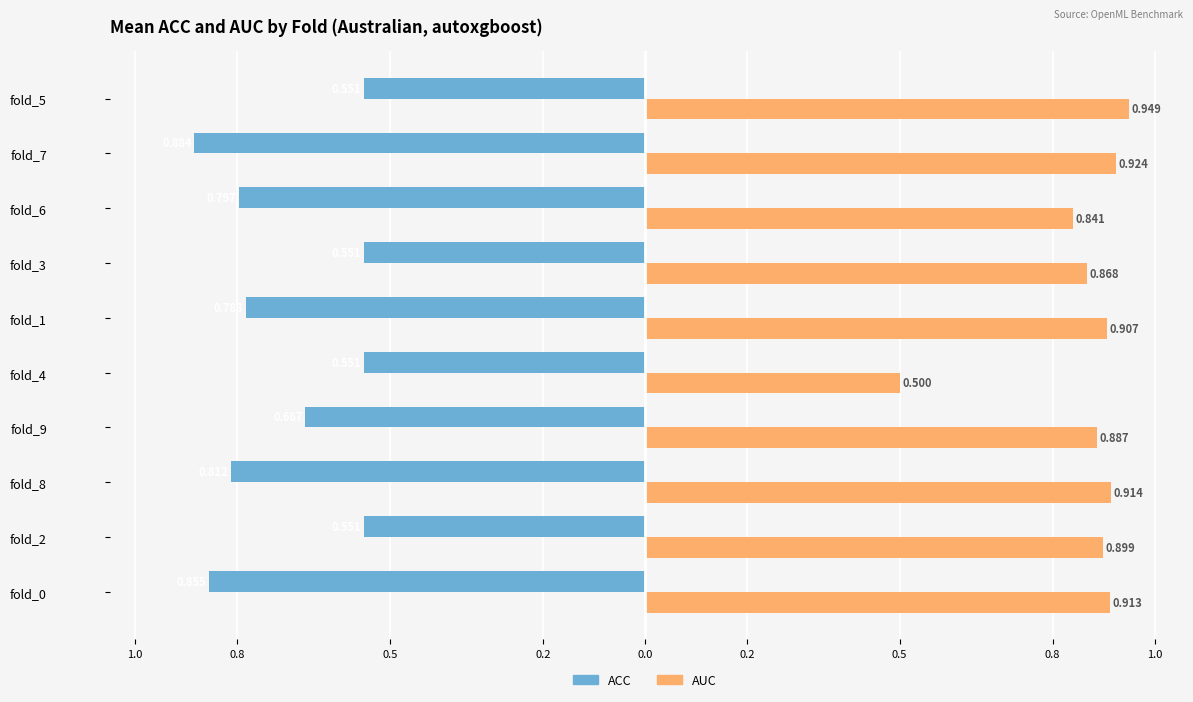

What are all the series names shown in the legend?

ACC, AUC